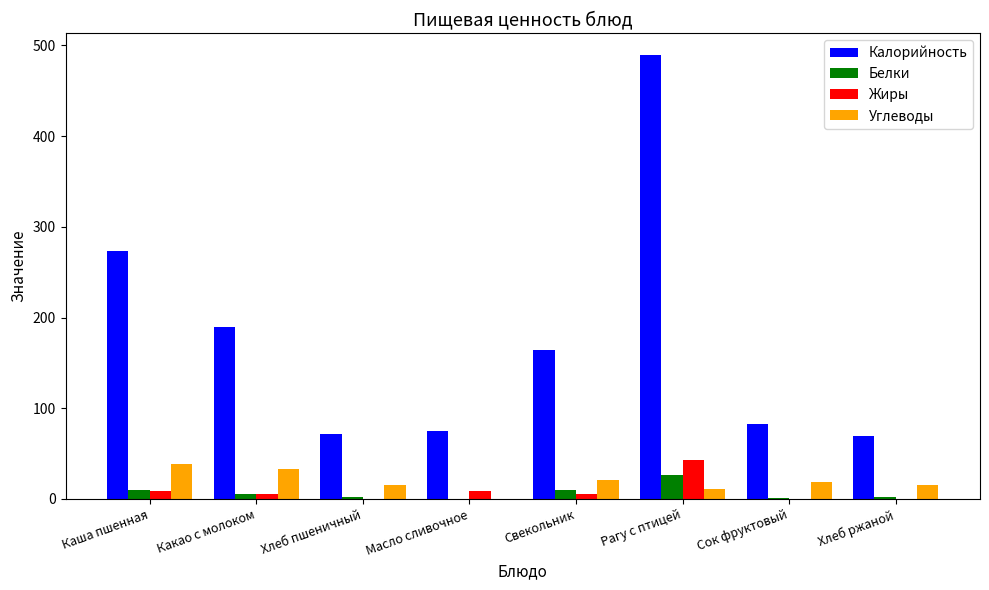

Is it true that Калорийность equals 83.0 at Сок фруктовый?

True